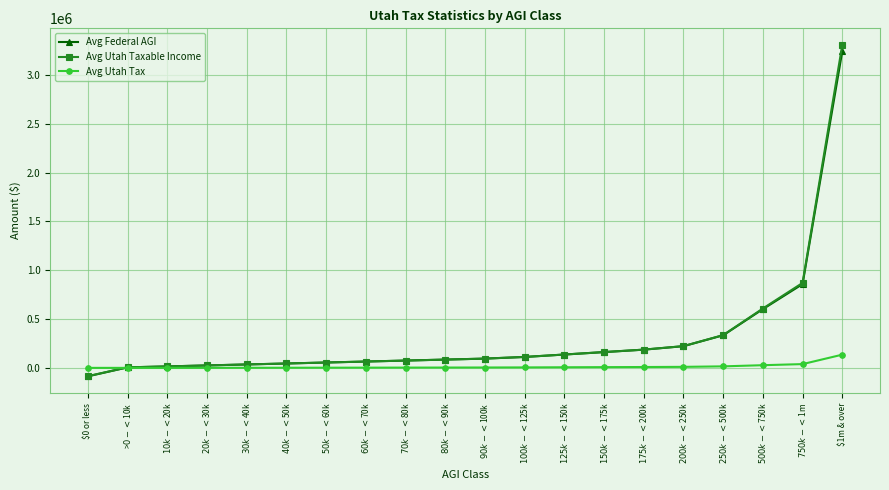

Where does the Avg Federal AGI series first go above 94883?

$90k-<$100k